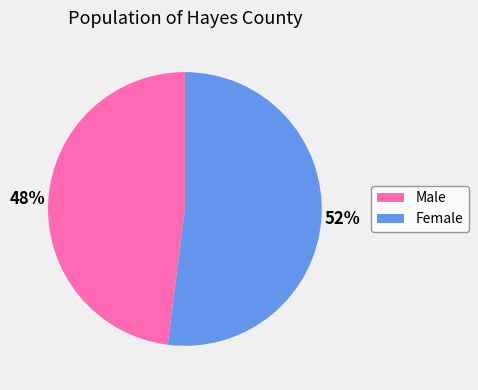

To the nearest percent, what is the difference between the largest and smallest slice percentages?

4%